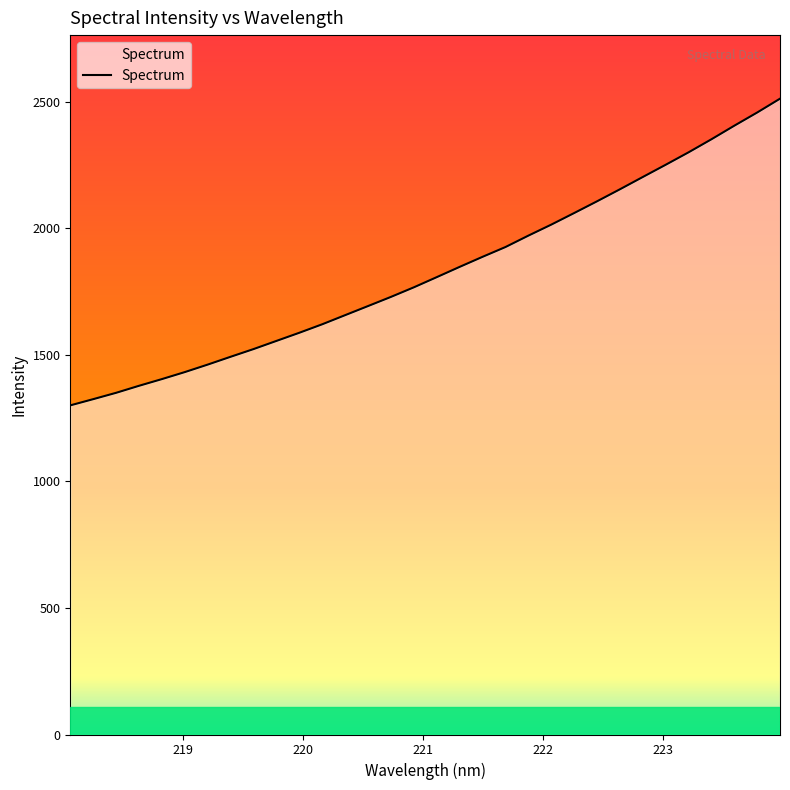

What is the smallest value displayed?

1300.6